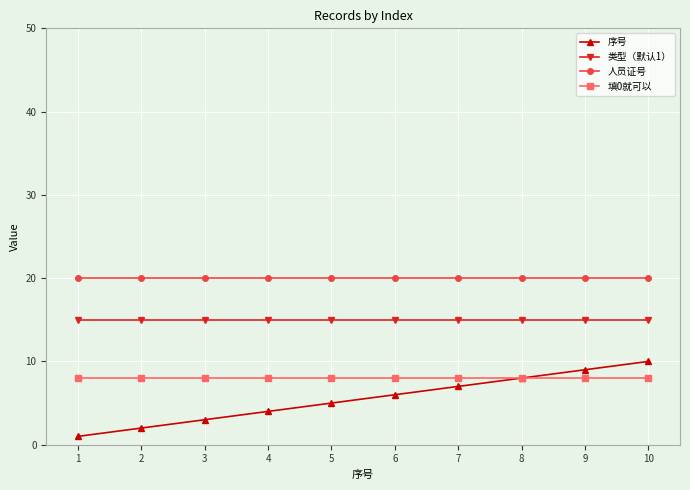

True or false: 类型（默认1） and 填0就可以 intersect in this chart.

False